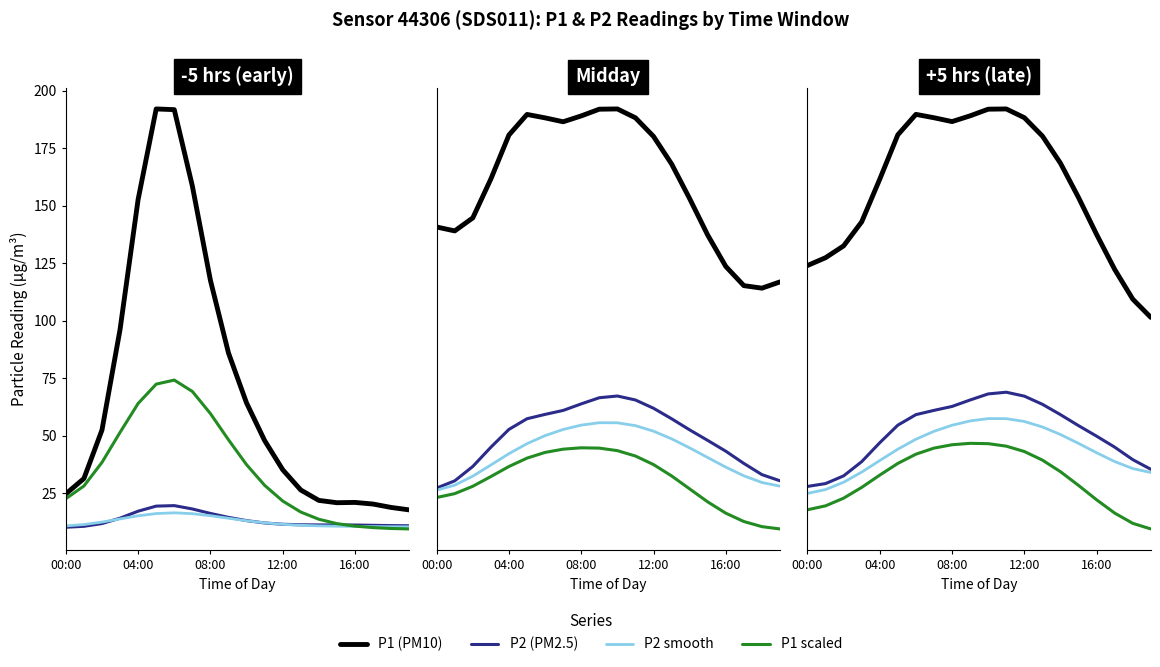

What are all the series names shown in the legend?

P1, P2, P2 smooth, P1 scaled